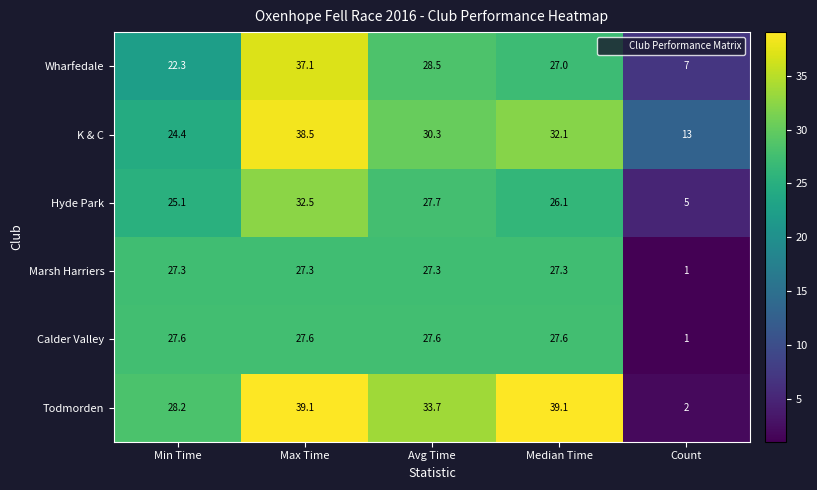

At which category does the chart reach its minimum across all series?

Count